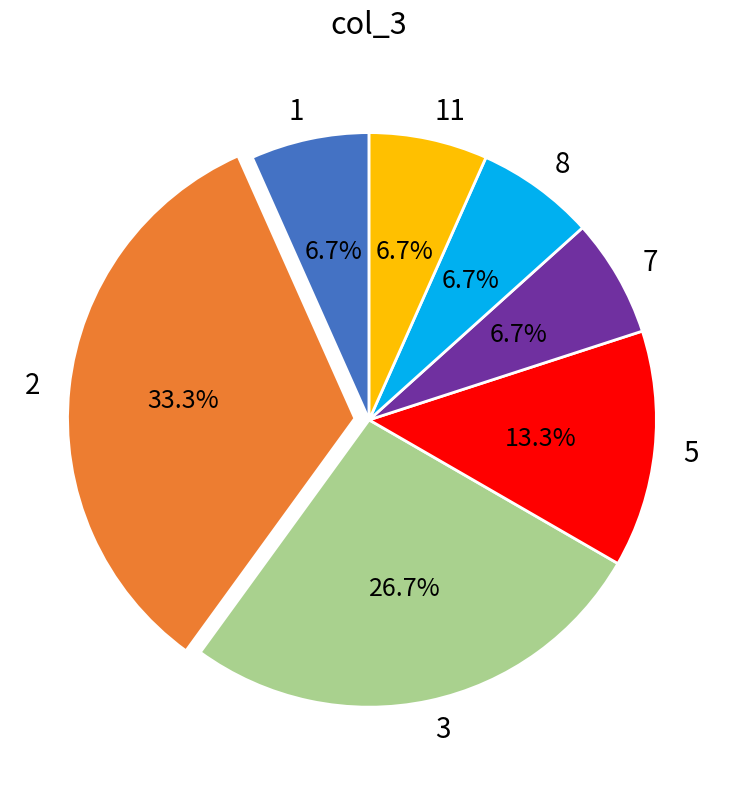

What percentage is NOT represented by 5?

86.7%